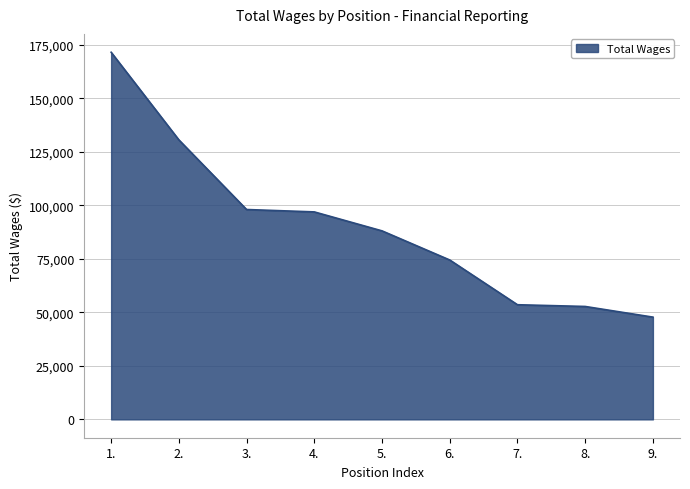

What position from the right is 8.?

2